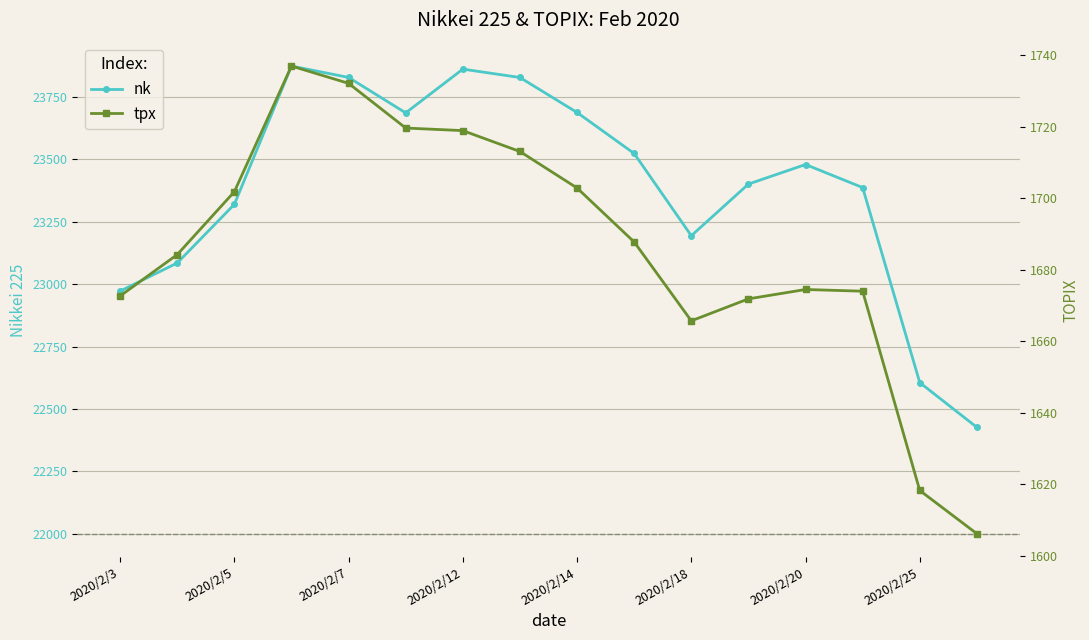

List the series in order of their peak value, lowest first.

tpx, nk